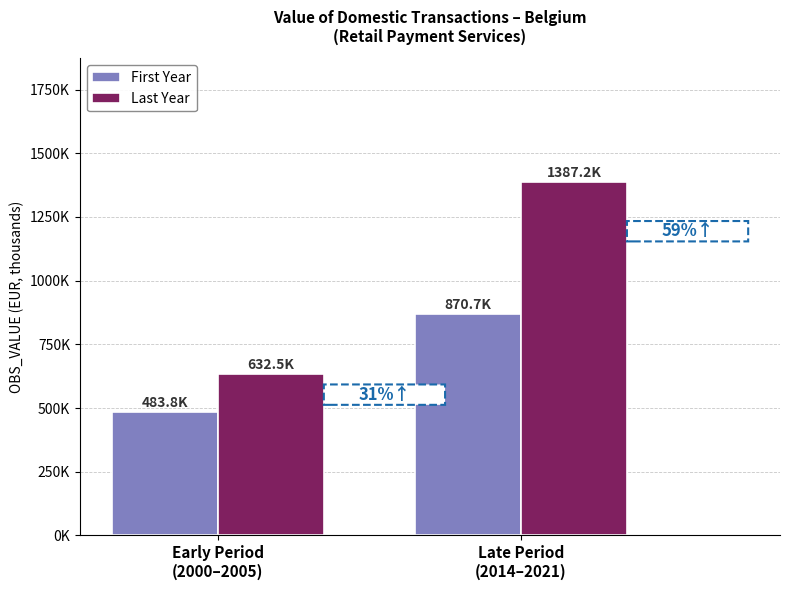

Reading left to right, what are all the values shown in this chart?

First Year: Early Period
(2000–2005)=483790.0	Late Period
(2014–2021)=870680.6
Last Year: Early Period
(2000–2005)=632490.0	Late Period
(2014–2021)=1387197.0